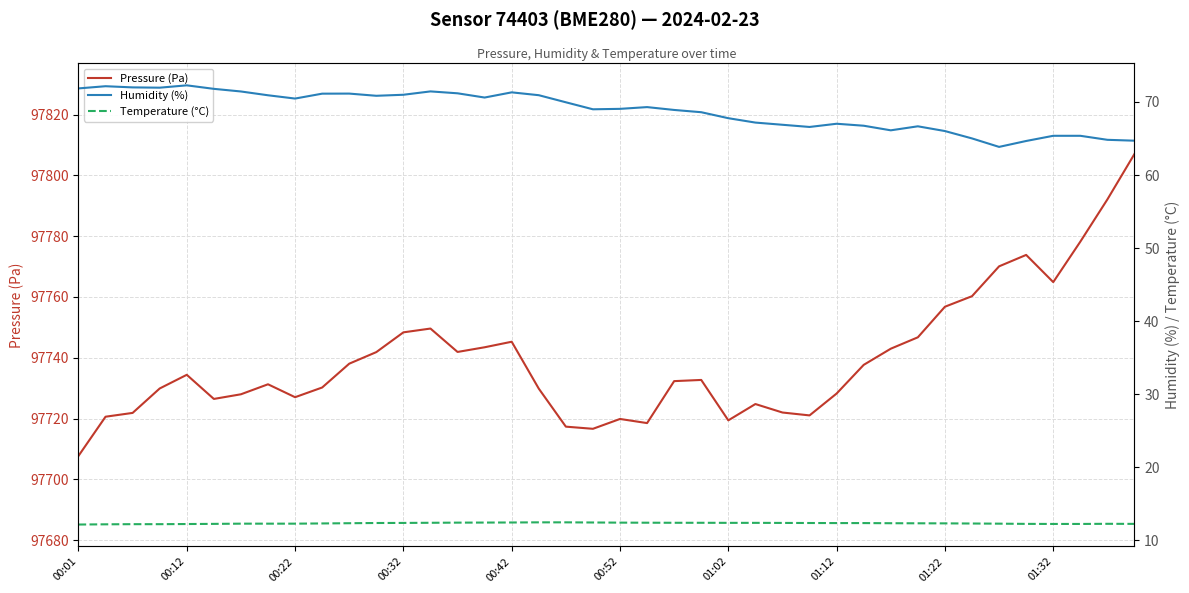

The value of Pressure (Pa) at 01:22 is 97756.8. True or false?

True